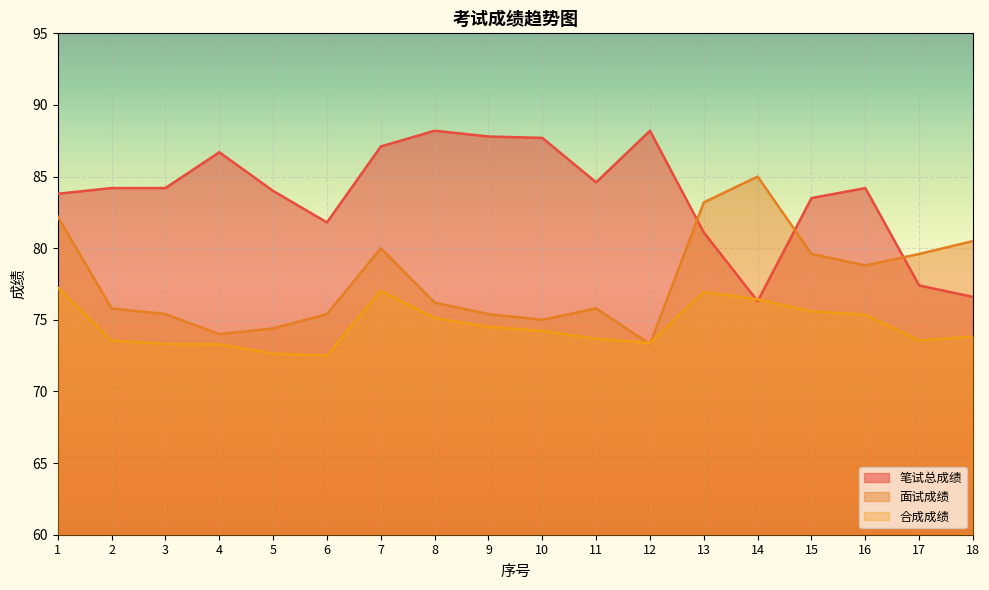

Count the number of data series in this chart.

3